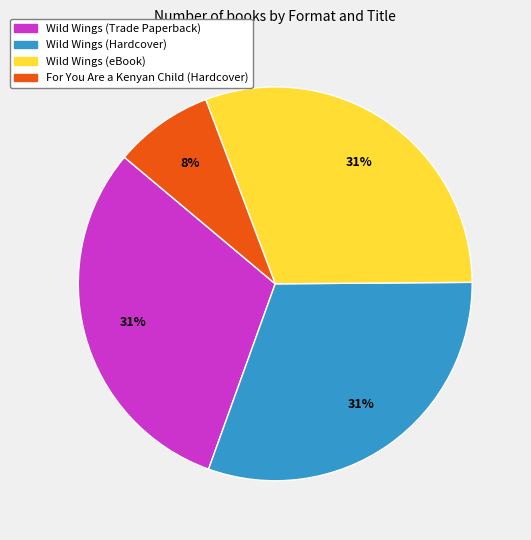

Is the sum of Wild Wings (eBook) and Wild Wings (Hardcover) greater than half?

Yes